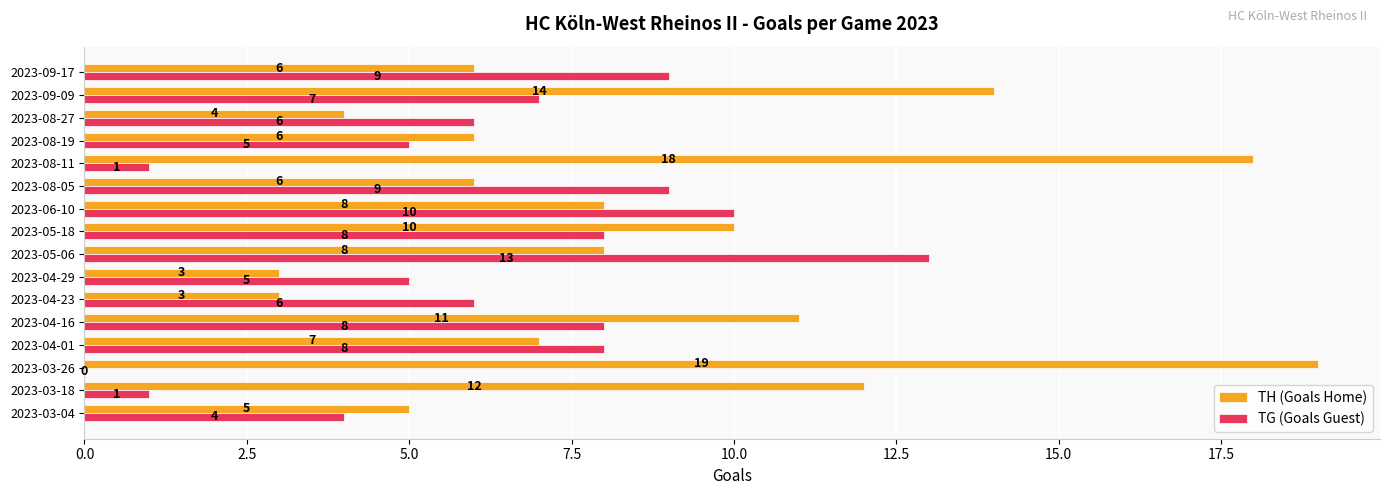

Which series changed the most between 2023-04-01 and 2023-04-29?

TH (Goals Home)